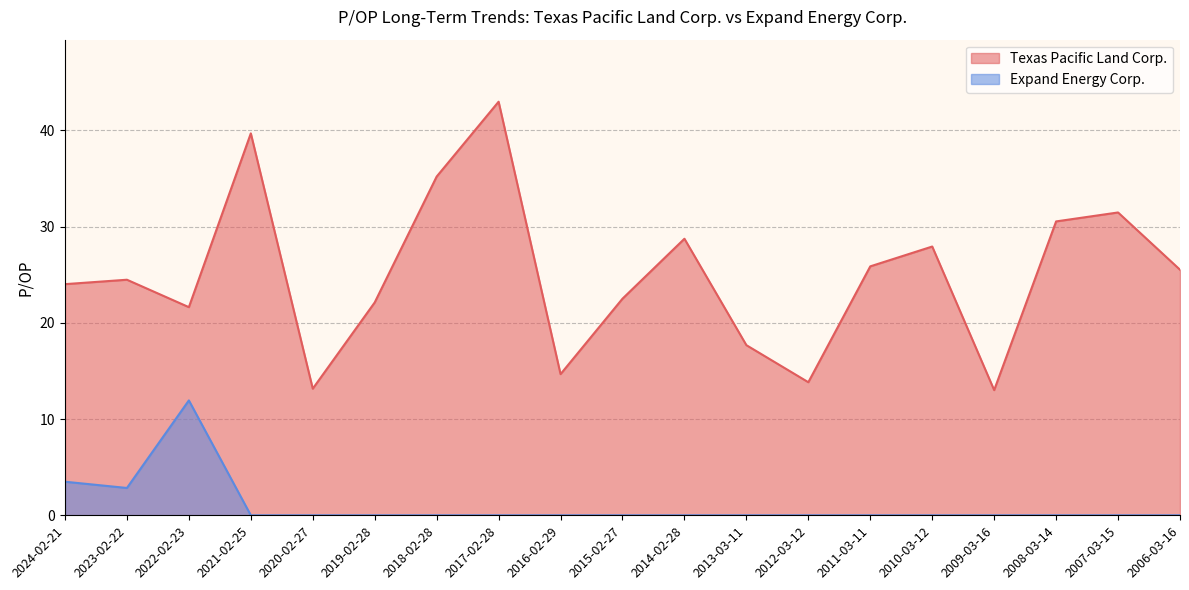

What is the difference between the second highest and minimum values in the Expand Energy Corp. series?

3.5